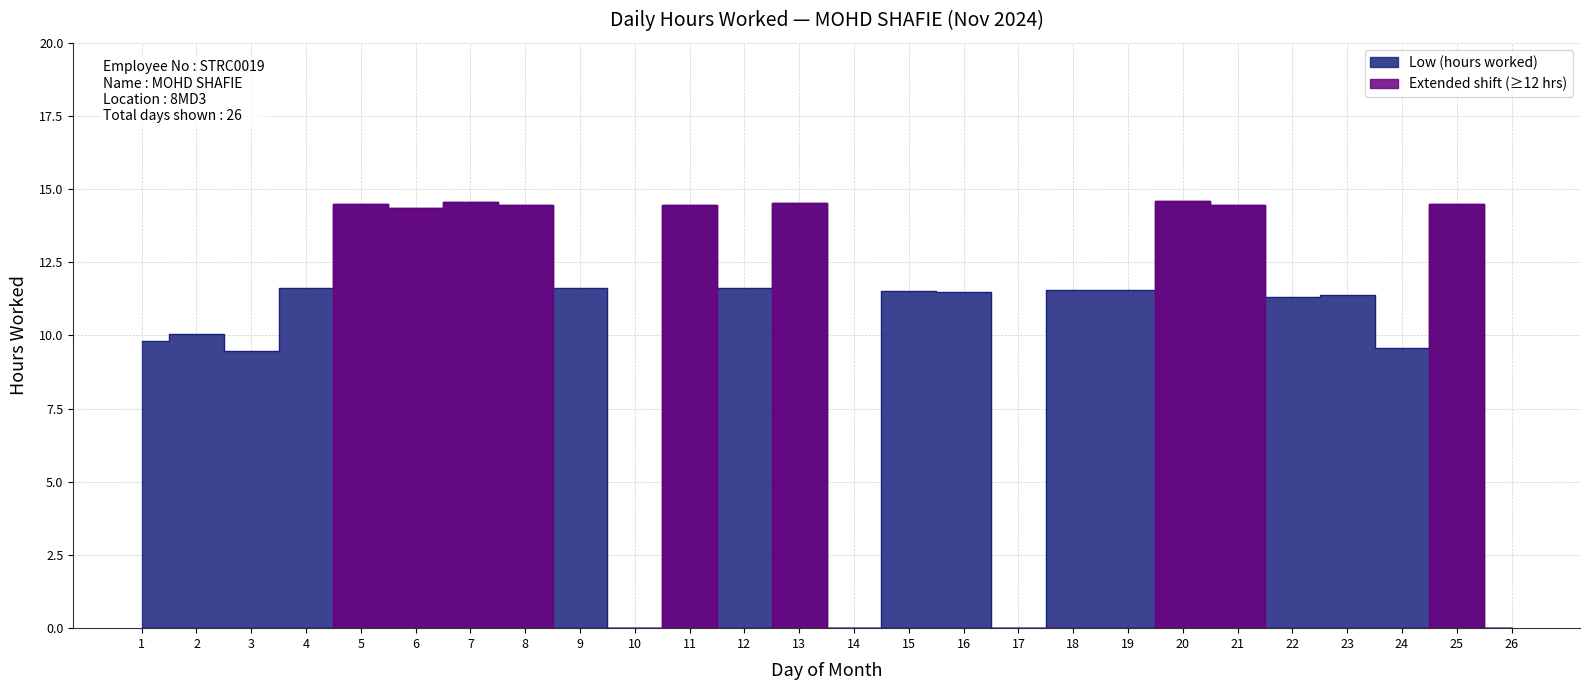

What is the sum of the values at 14 and 21?

14.5